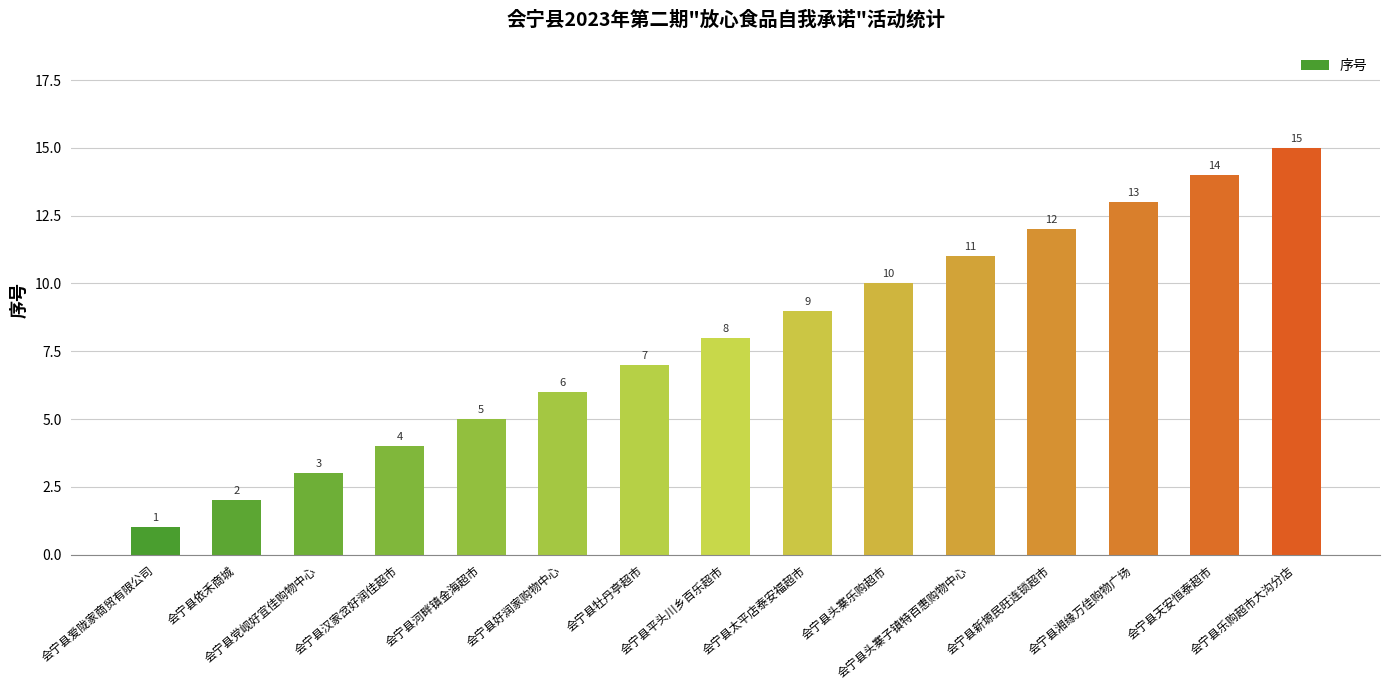

What position from the left is 会宁县湘缘万佳购物广场?

13